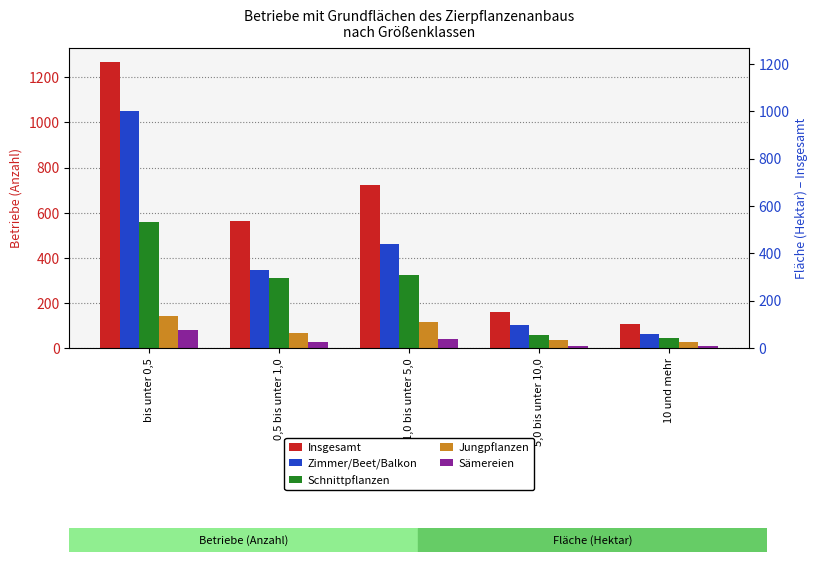

Which series has the largest range (max minus min)?

Insgesamt